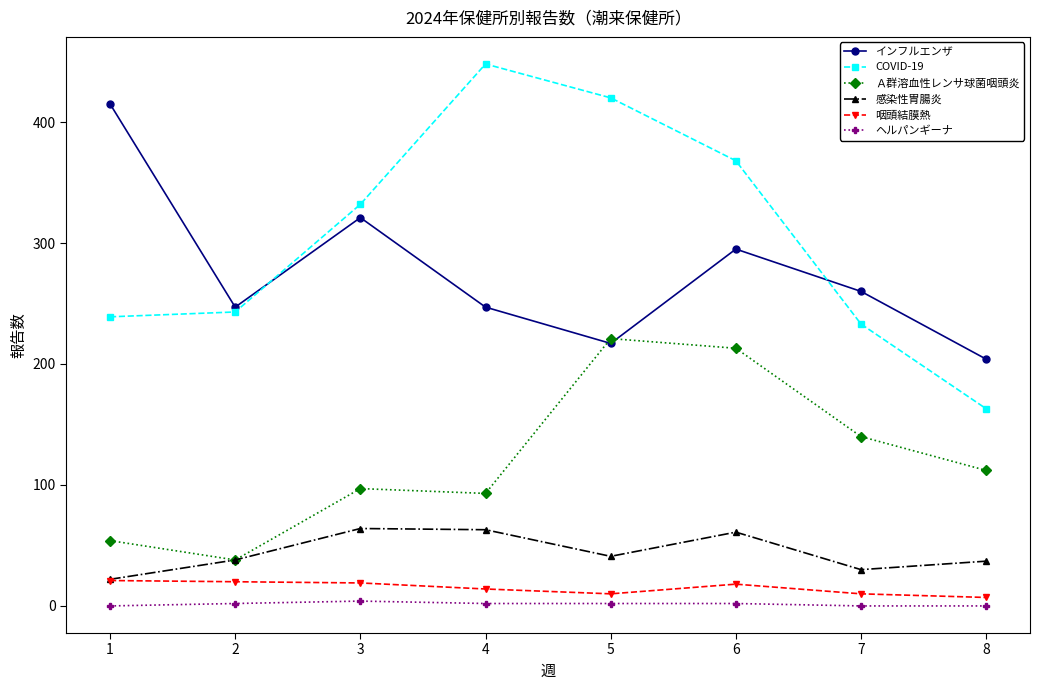

True or false: 感染性胃腸炎 has more than 1 points higher than both neighbors.

True